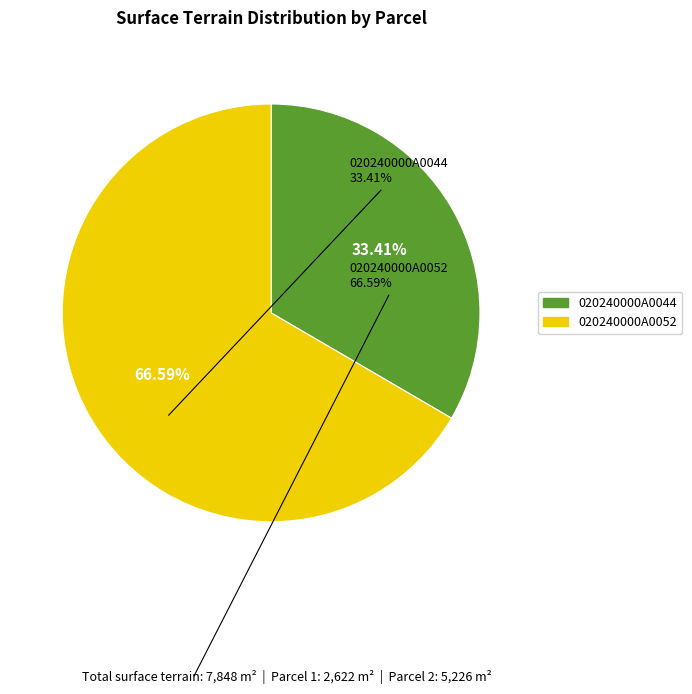

What percentage do 020240000A0052 and 020240000A0044 together represent?

100.0%